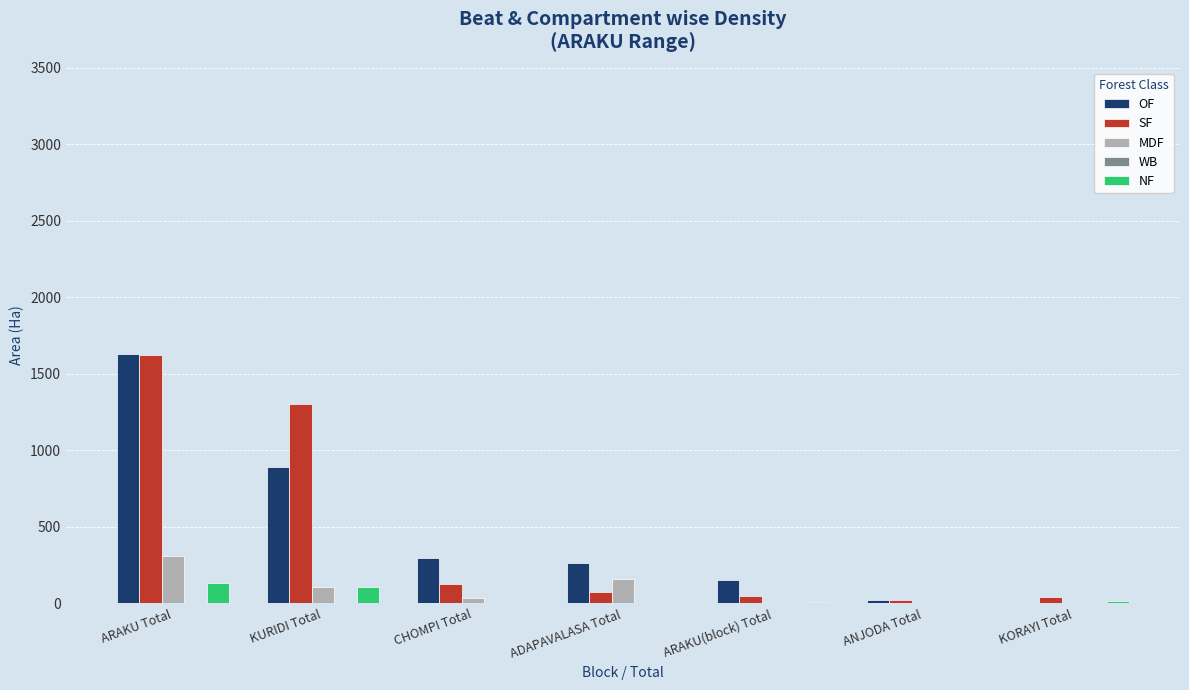

What is the sum of all OF values?

3262.4